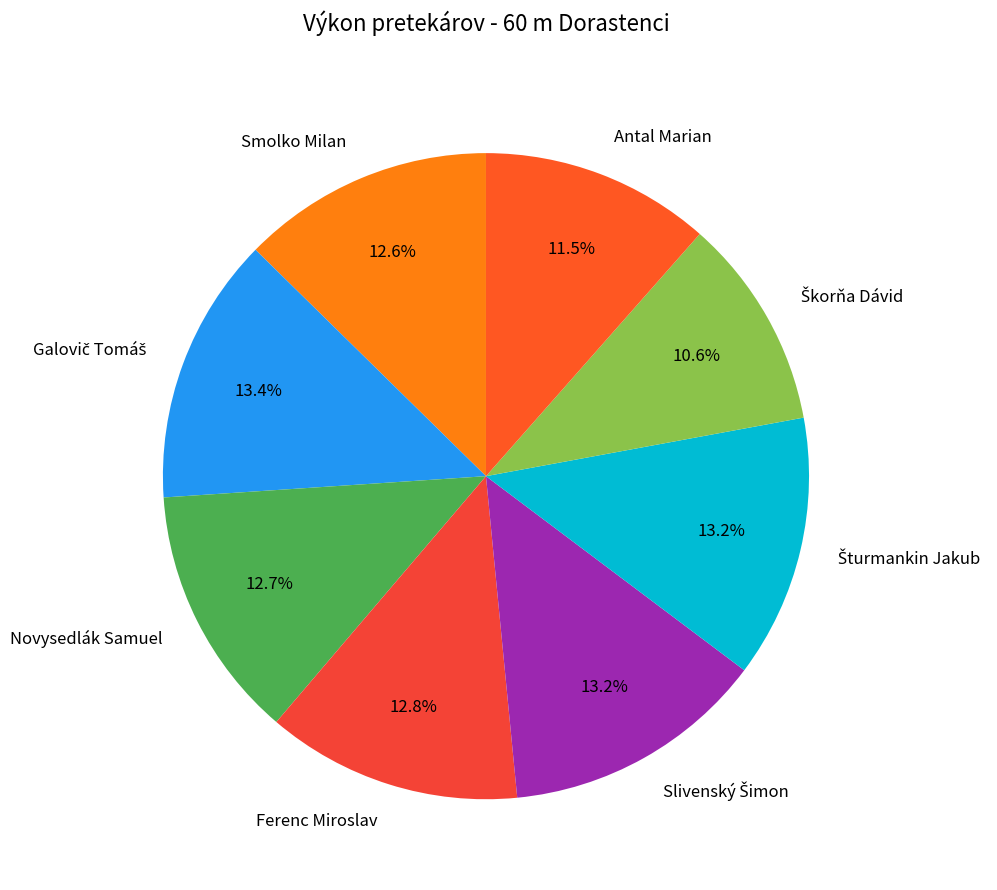

Which has a higher value, Novysedlák Samuel or Antal Marian?

Novysedlák Samuel